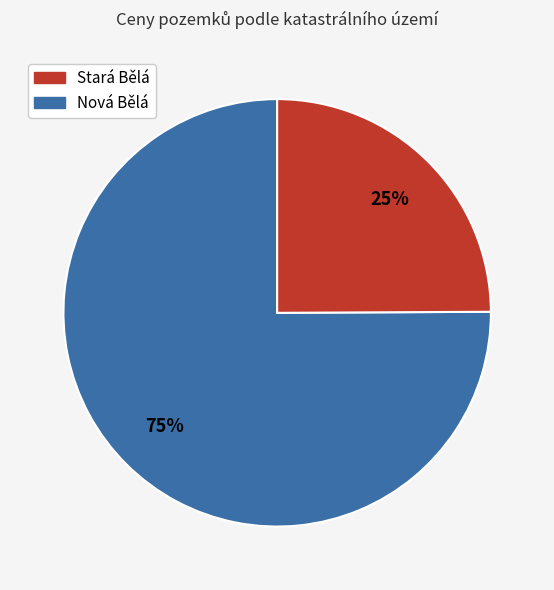

Does any single category account for the majority?

Yes